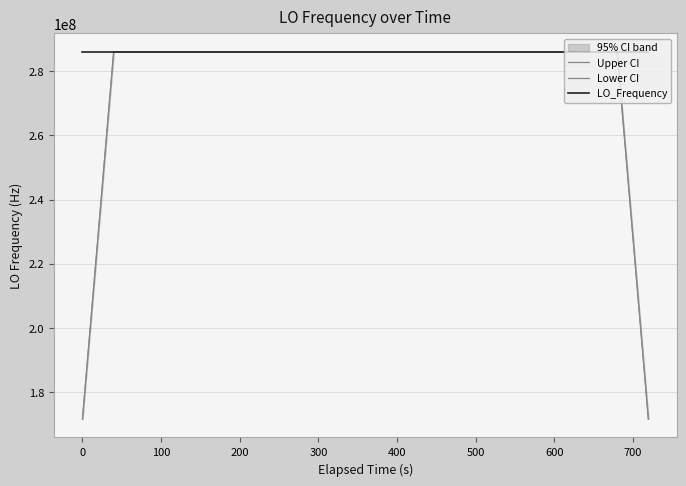

Does the chart display data point markers on the line(s)?

No